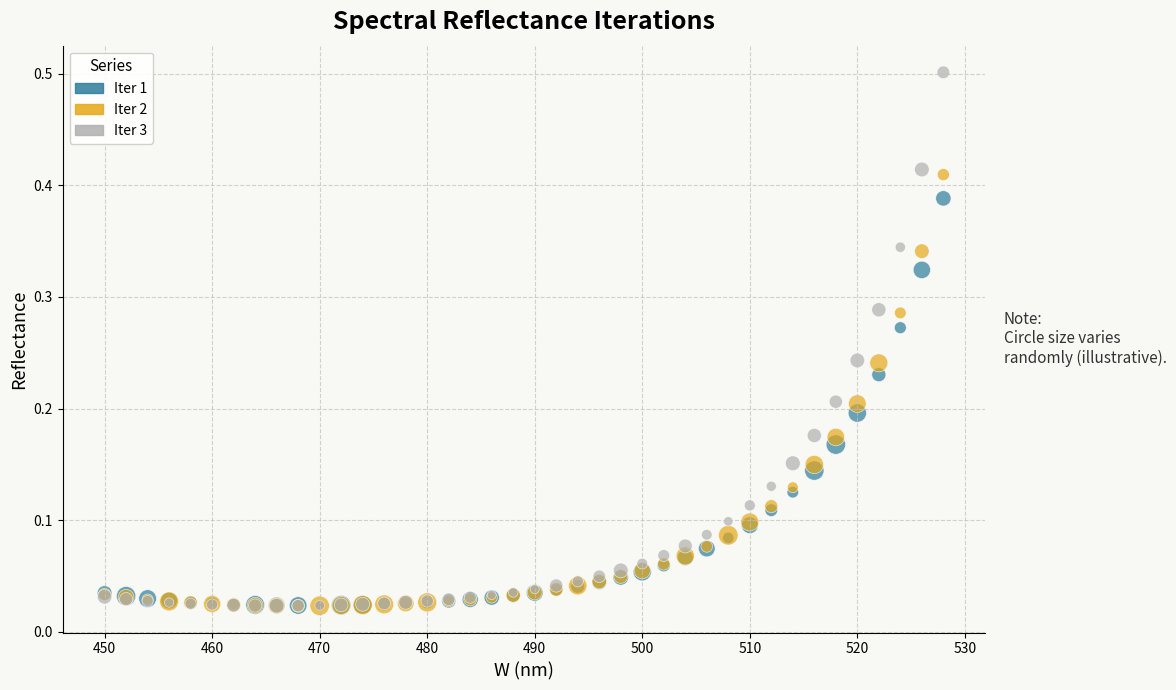

Which series contains the highest Y value?

Iter 3